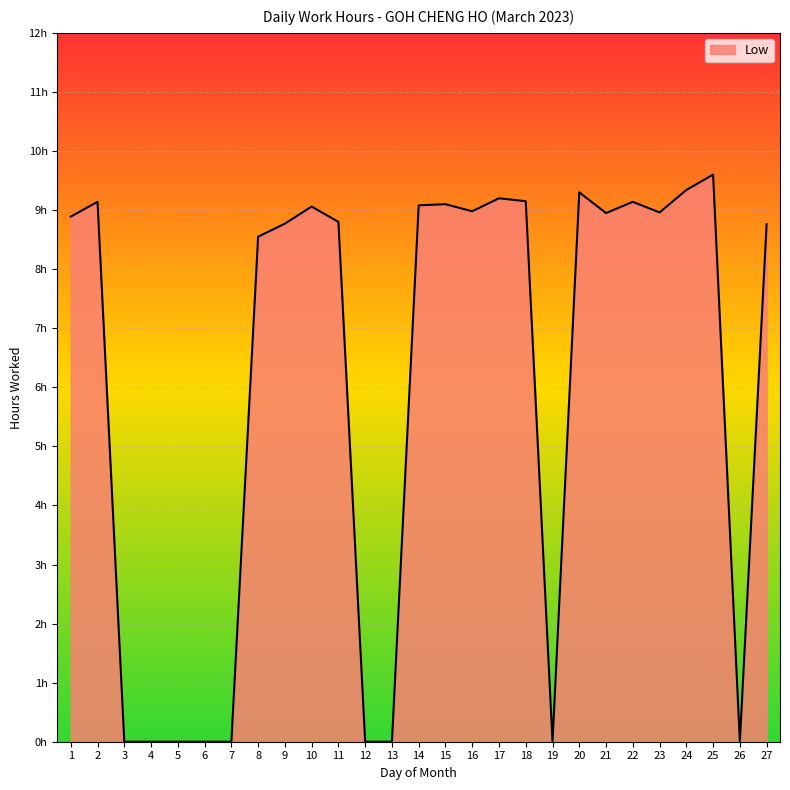

Reading left to right, list all the values displayed in this chart.

1=8.9	2=9.1	3=0.0	4=0.0	5=0.0	6=0.0	7=0.0	8=8.6	9=8.8	10=9.1	11=8.8	12=0.0	13=0.0	14=9.1	15=9.1	16=9.0	17=9.2	18=9.2	19=0.0	20=9.3	21=8.9	22=9.1	23=9.0	24=9.3	25=9.6	26=0.0	27=8.8